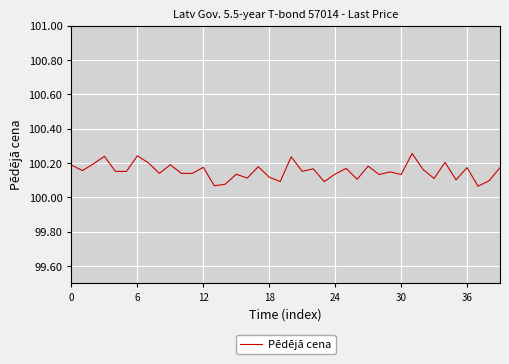

How many interior local valleys (lower than both neighbors) does the data have?

15